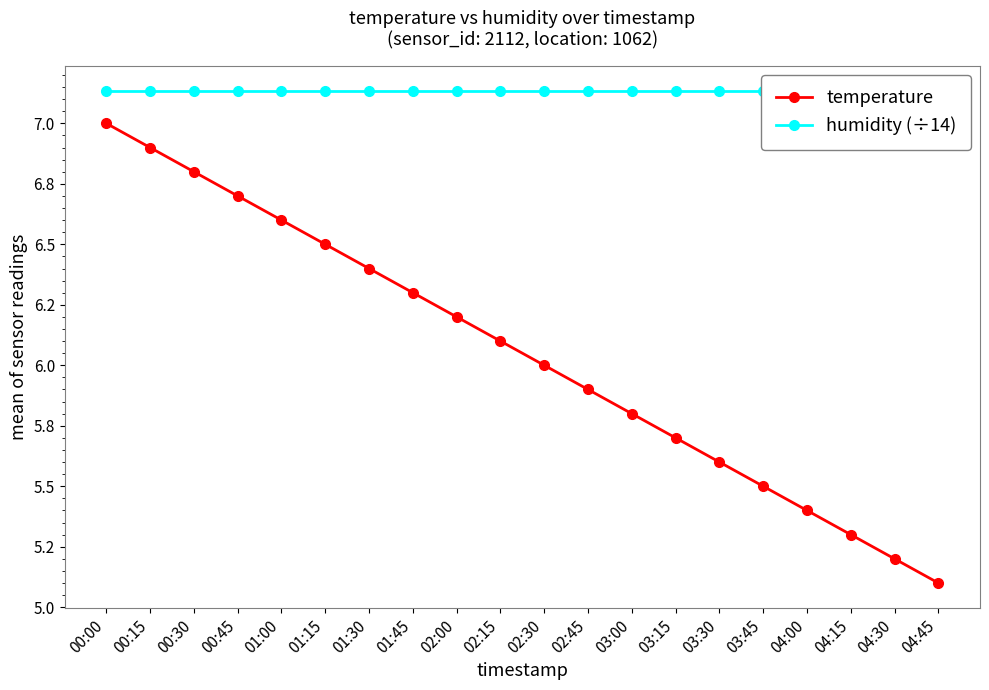

At which label does humidity (÷14) reach its peak?

00:00